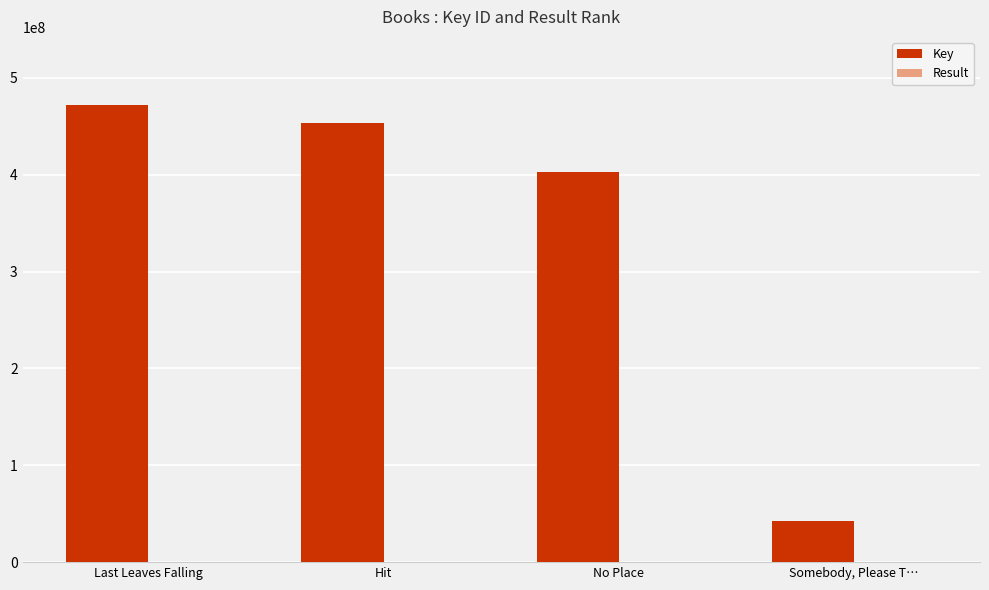

What is the average value of the Key series?

342569843